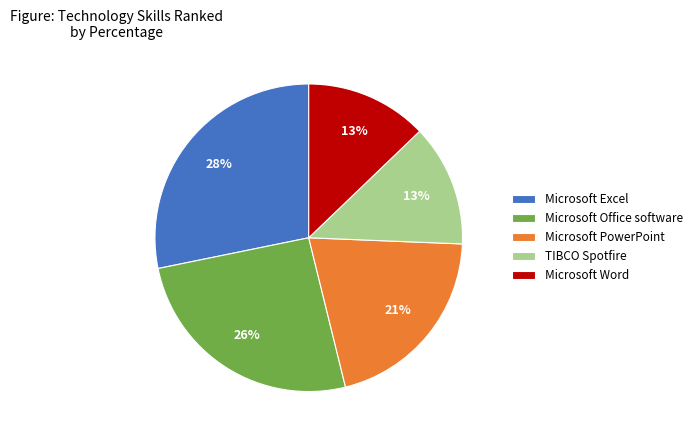

What percentage is the Microsoft PowerPoint slice, to the nearest percent?

21%